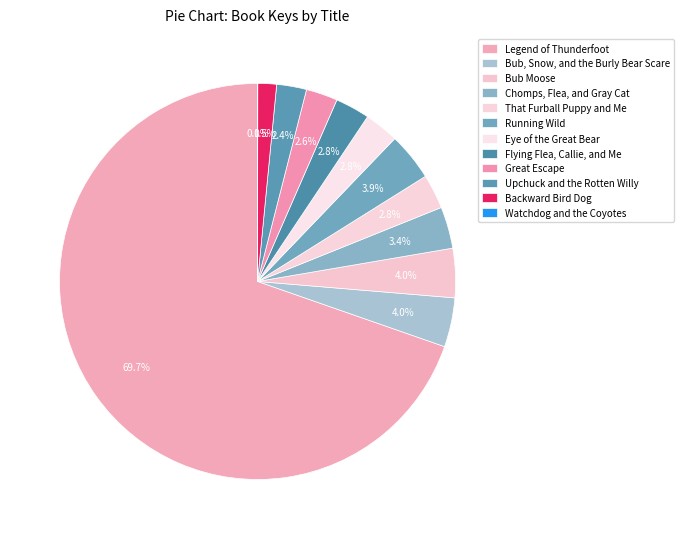

To the nearest percent, what is the difference between the largest and smallest slice percentages?

70%